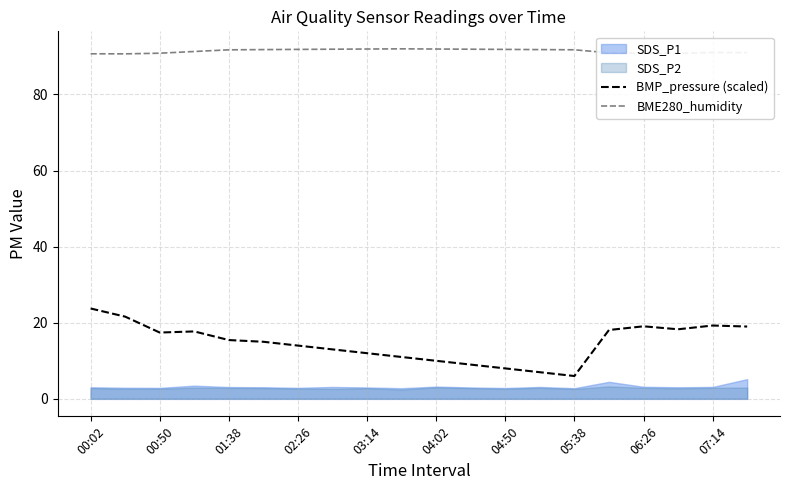

True or false: BME280_humidity has a value of 125.2 at 03:14.

False